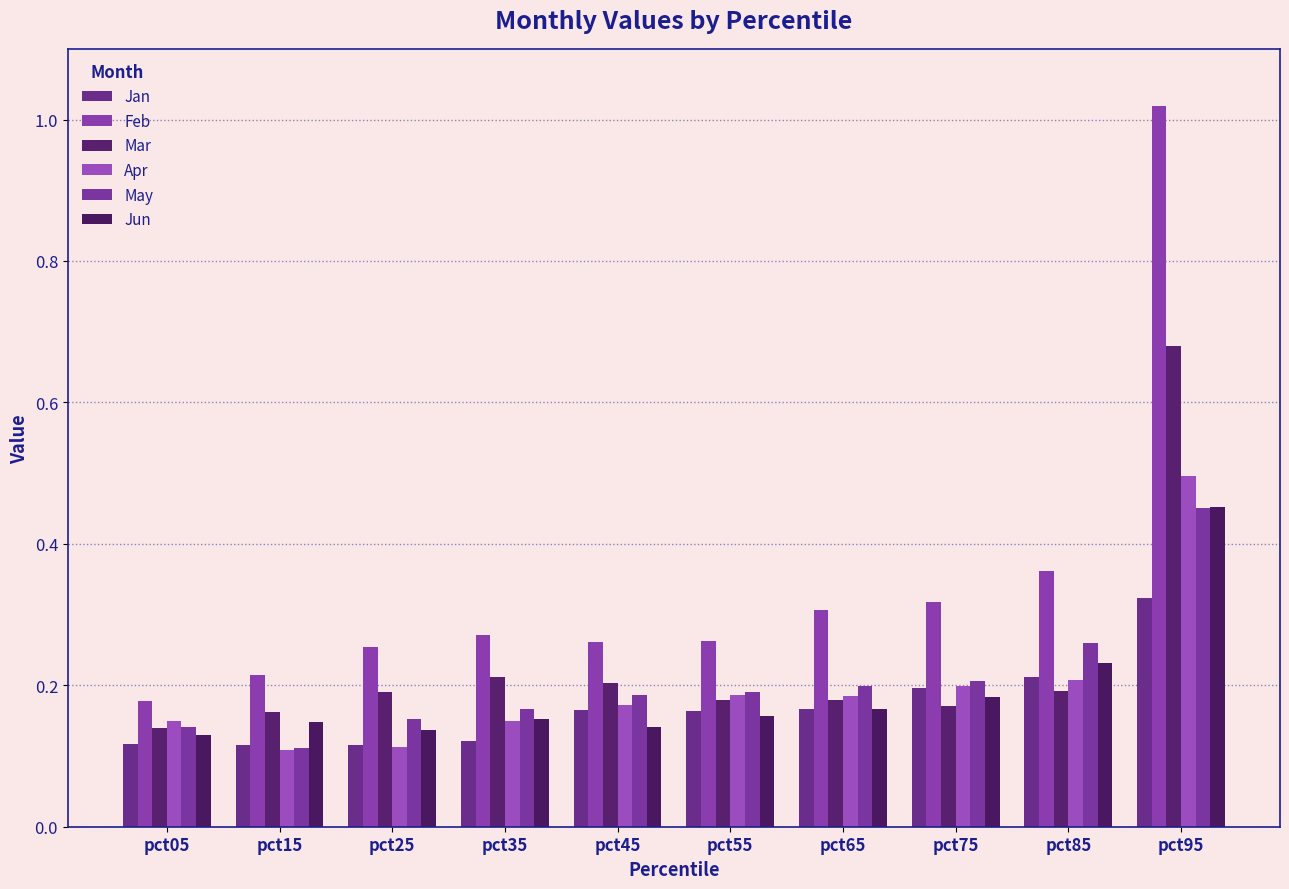

What are all the series names shown in the legend?

Jan, Feb, Mar, Apr, May, Jun